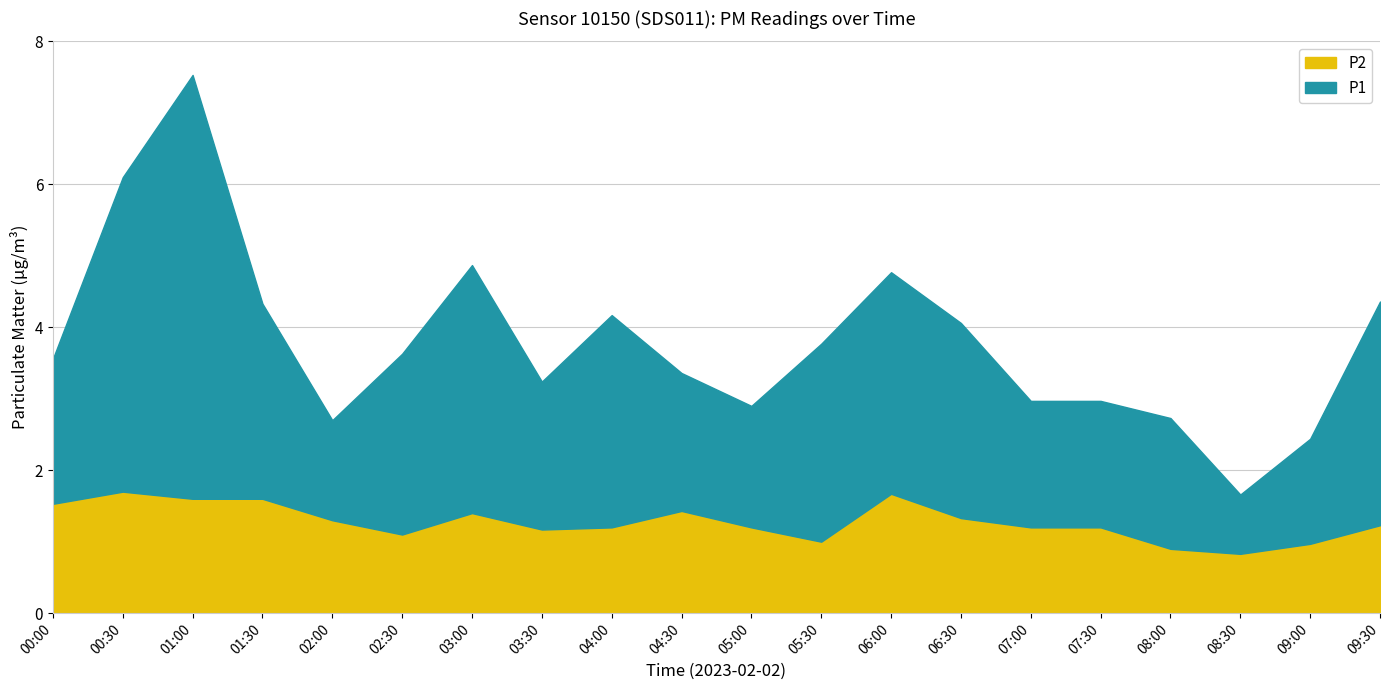

What is the value of the P1 point at the 5th from the left?

1.4